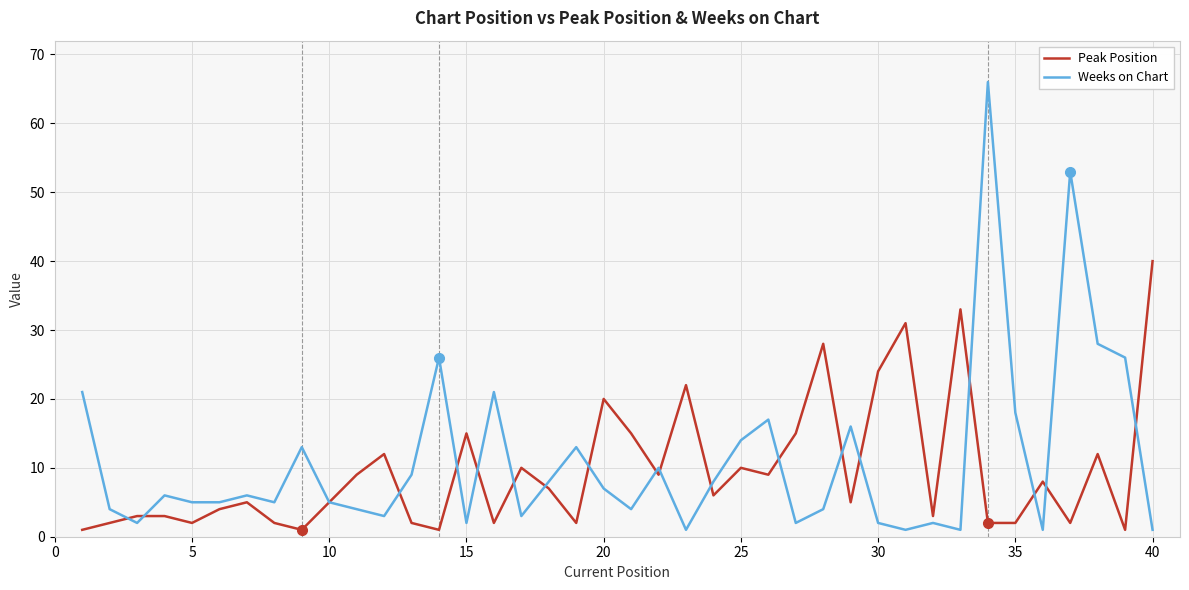

At how many categories does at least one series exceed 2?

40